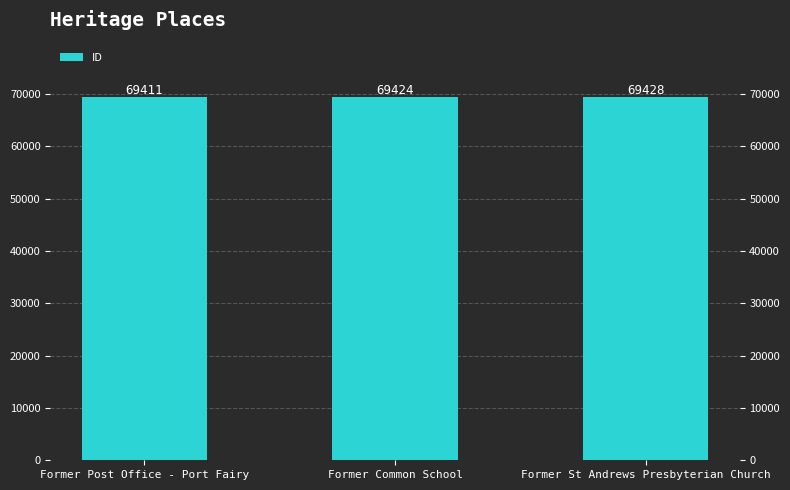

The chart shows a value of 69424 at Former Common School. True or false?

True